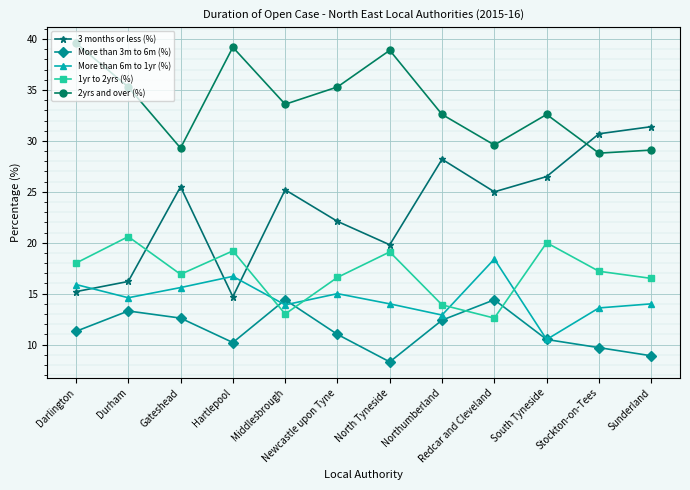

Where is the first local minimum for More than 6m to 1yr (%)?

Durham